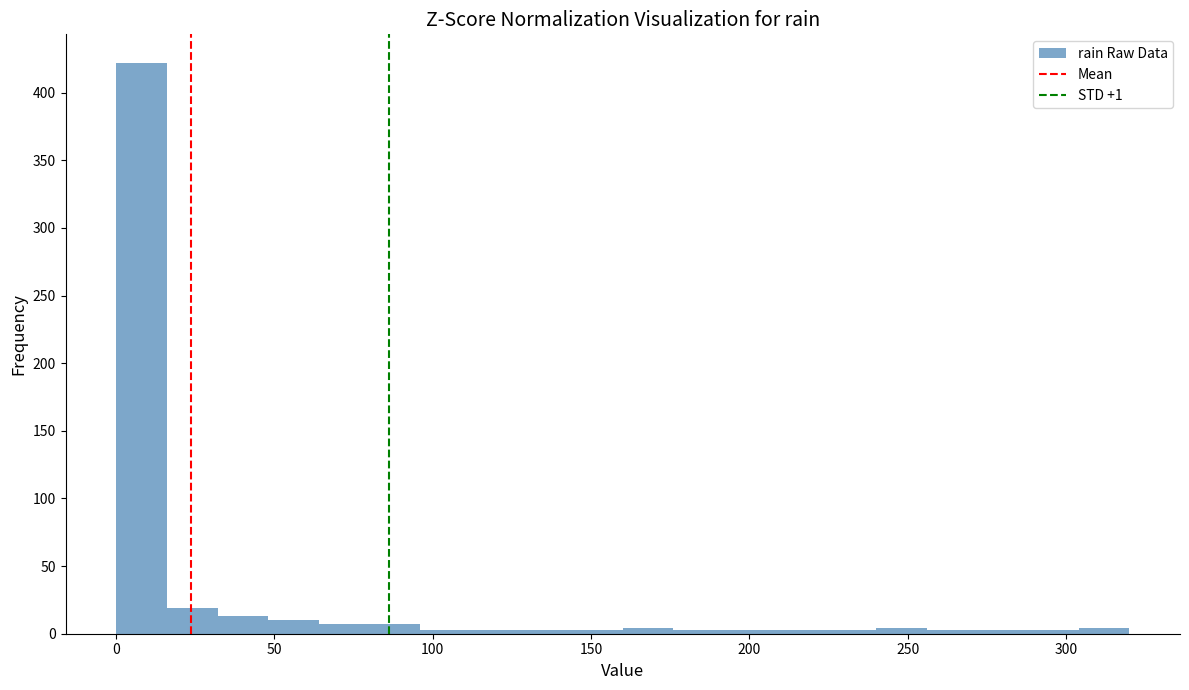

Around what value on the x-axis is the tallest bar? Give the approximate position of its centre, as read against the axis.

10